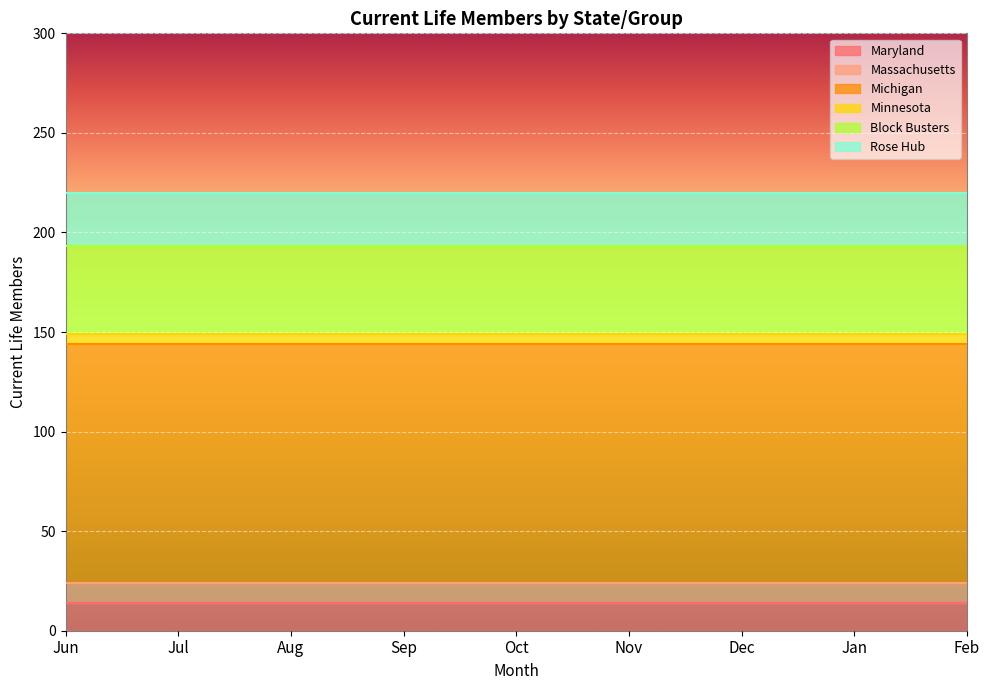

True or false: Minnesota and Block Busters intersect in this chart.

False